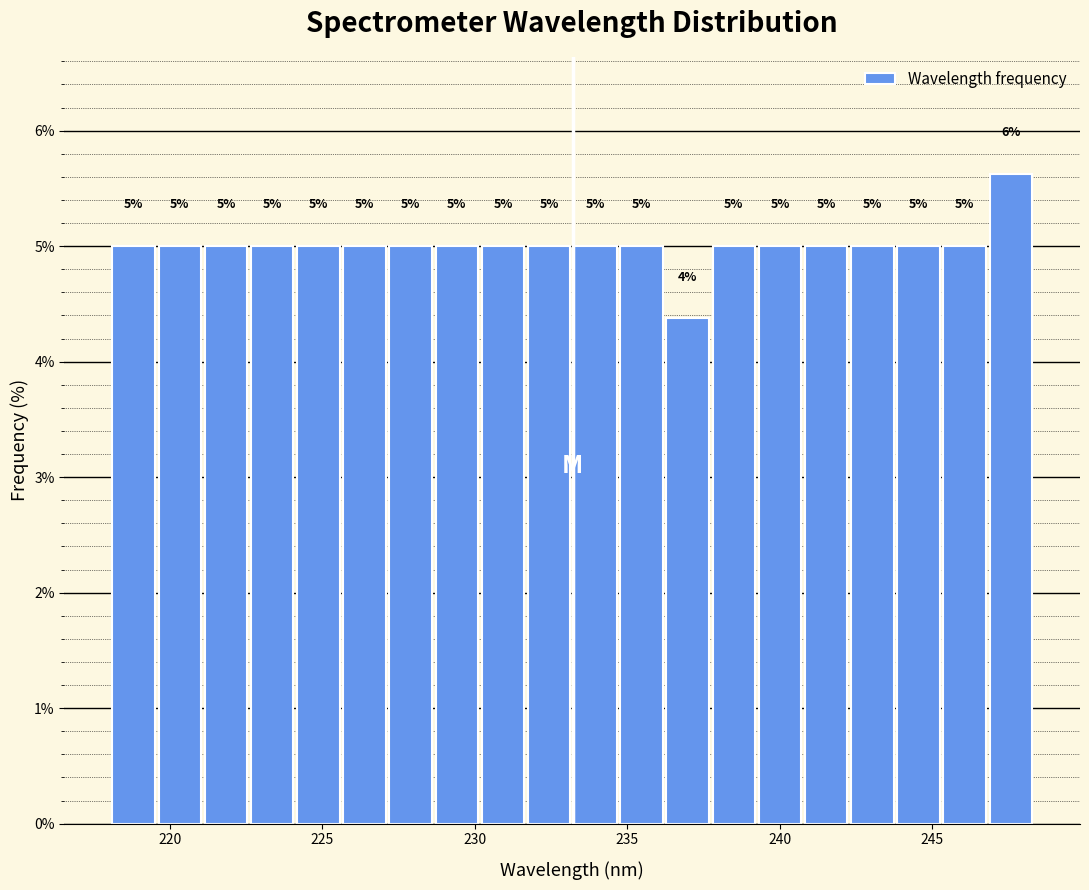

Read against the x-axis, roughly where is the centre of the tallest bar?

247.5